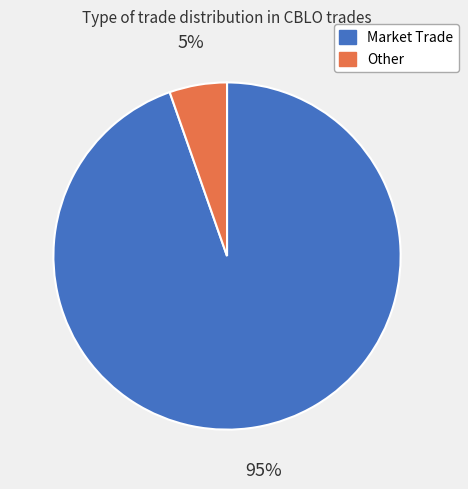

Which has a higher value, Other or Market Trade?

Market Trade